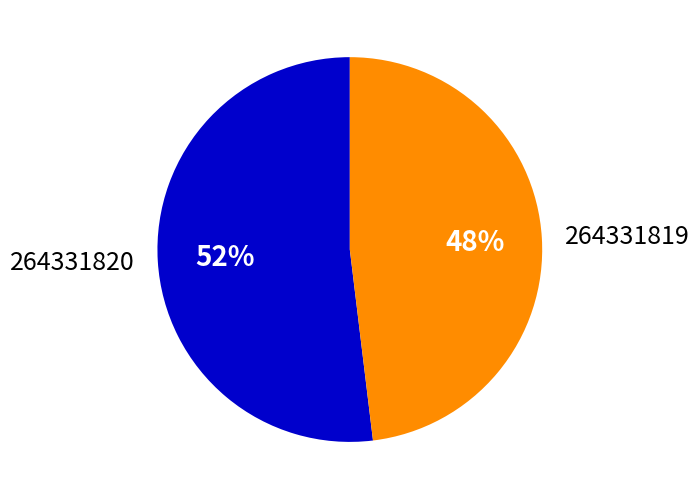

To the nearest percent, what portion does 264331819 represent?

48%